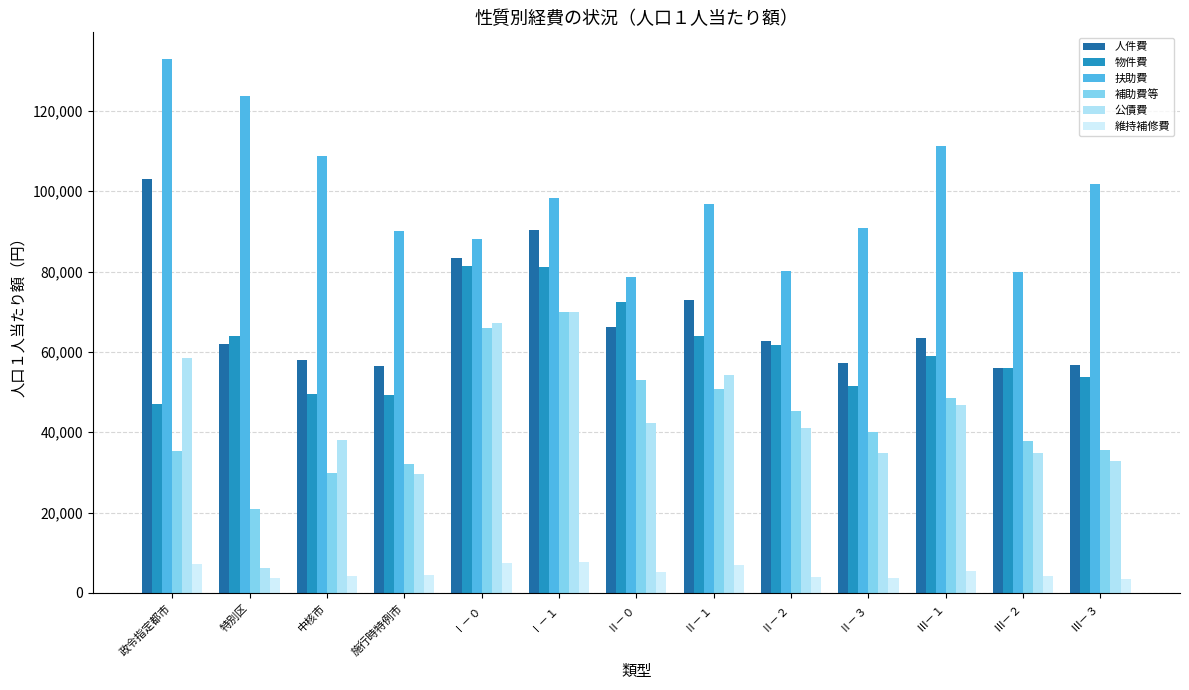

Where is 扶助費 nearest to the value 105766?

中核市